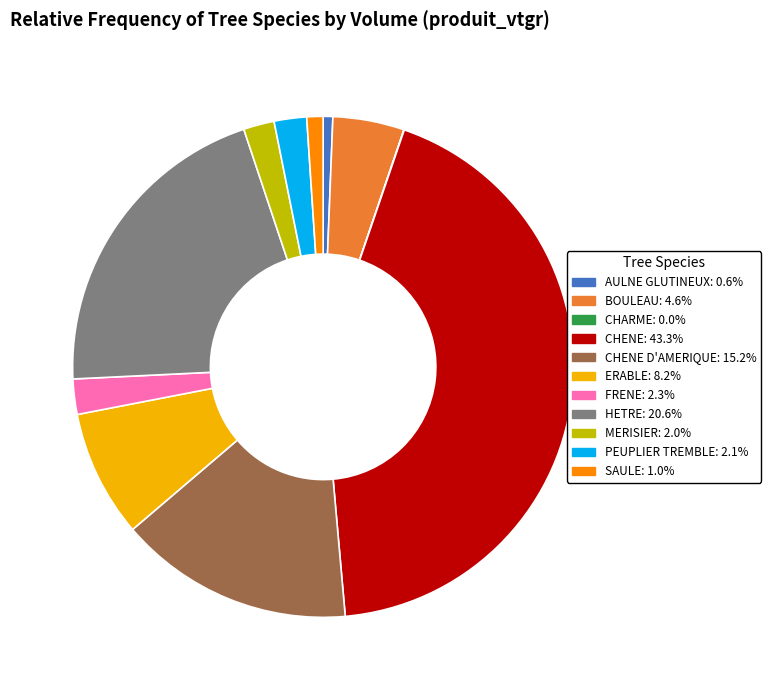

Is there any slice that represents more than half of the pie?

No